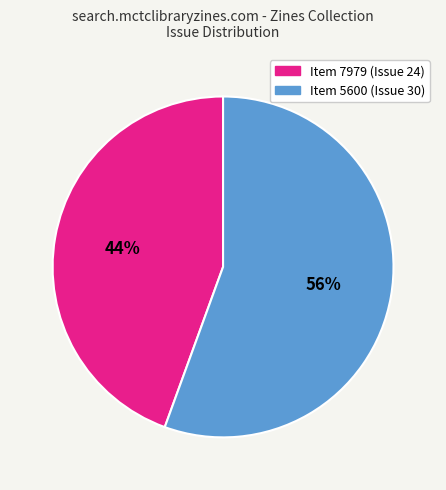

To the nearest percent, what is the average slice percentage?

50%